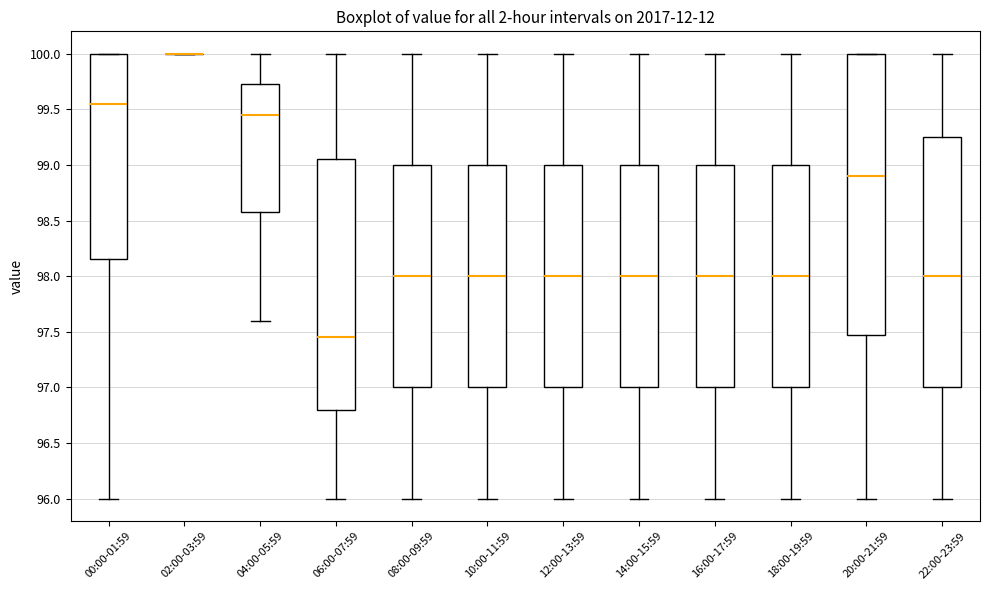

Reading left to right, transcribe this box plot: for each box, give where its median line is, the range the box spans, and where its two whiskers end, as read against the y-axis. The values are not printed on the chart, so give them approximately, as read against the axis.

00:00-01:59: median 99.55, box 98.15 to 100.00, whiskers 96.00 to 100.00
02:00-03:59: box collapsed to a line at 100.00, whiskers 100.00 to 100.00
04:00-05:59: median 99.45, box 98.60 to 99.75, whiskers 97.60 to 100.00
06:00-07:59: median 97.45, box 96.80 to 99.05, whiskers 96.00 to 100.00
08:00-09:59: median 98.00, box 97.00 to 99.00, whiskers 96.00 to 100.00
10:00-11:59: median 98.00, box 97.00 to 99.00, whiskers 96.00 to 100.00
12:00-13:59: median 98.00, box 97.00 to 99.00, whiskers 96.00 to 100.00
14:00-15:59: median 98.00, box 97.00 to 99.00, whiskers 96.00 to 100.00
16:00-17:59: median 98.00, box 97.00 to 99.00, whiskers 96.00 to 100.00
18:00-19:59: median 98.00, box 97.00 to 99.00, whiskers 96.00 to 100.00
20:00-21:59: median 98.90, box 97.50 to 100.00, whiskers 96.00 to 100.00
22:00-23:59: median 98.00, box 97.00 to 99.25, whiskers 96.00 to 100.00